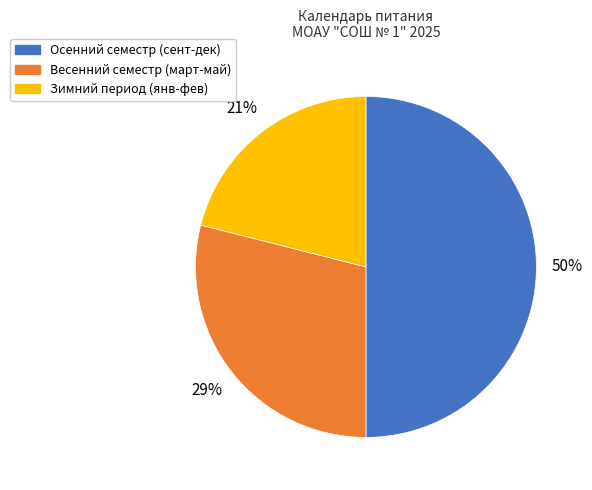

To the nearest percent, what is the difference between the largest and smallest slice percentages?

29%